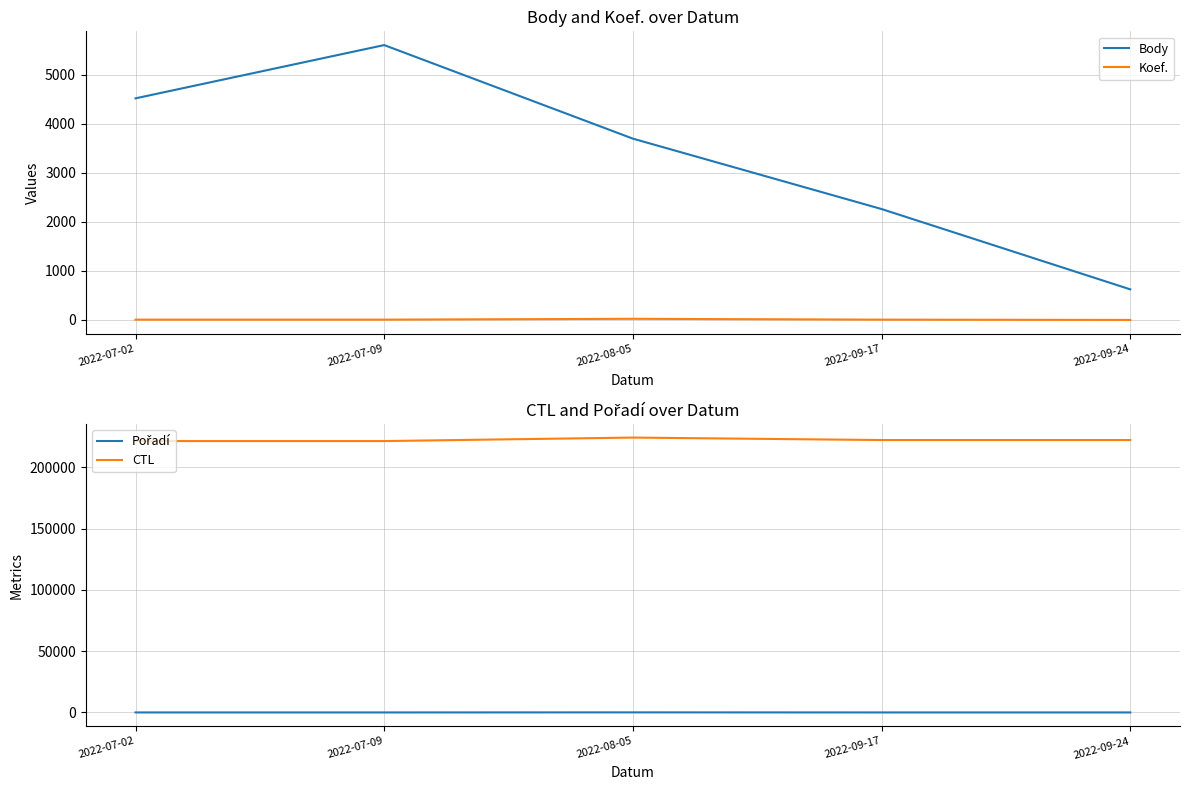

What is the sum of all CTL values?

1111130